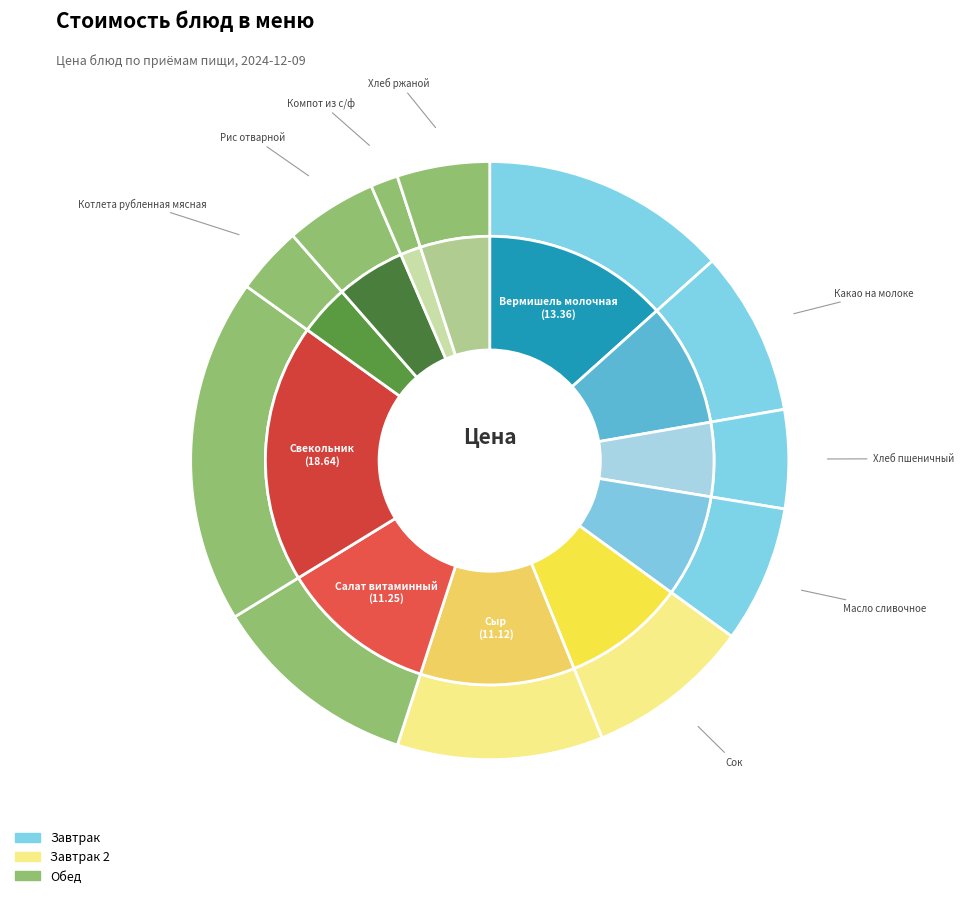

What percentage is NOT represented by Хлеб пшеничный?

94.7%